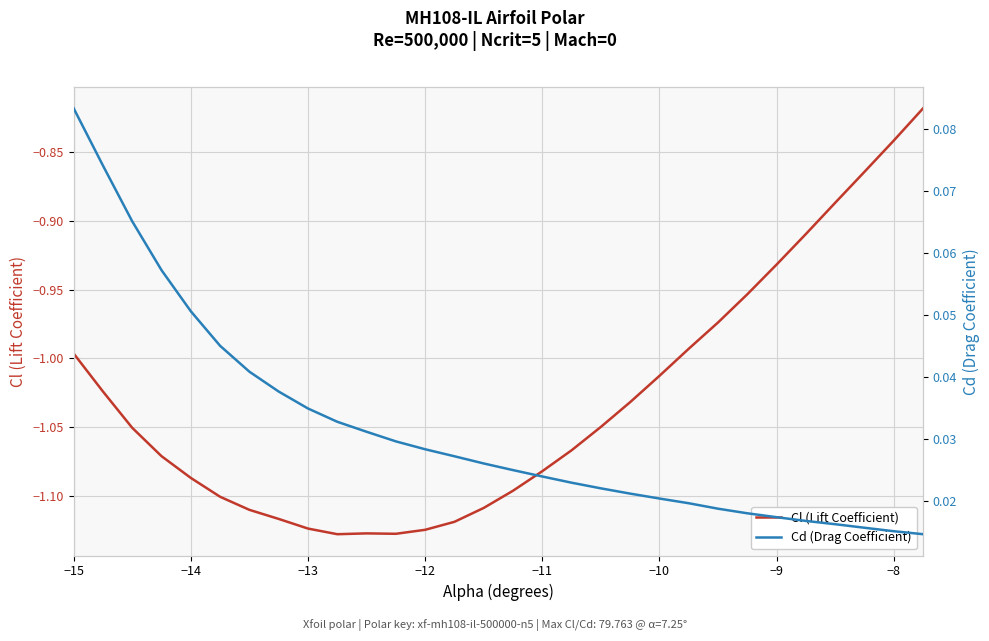

The value of Cl (Lift Coefficient) at −9 is -0.6. True or false?

False